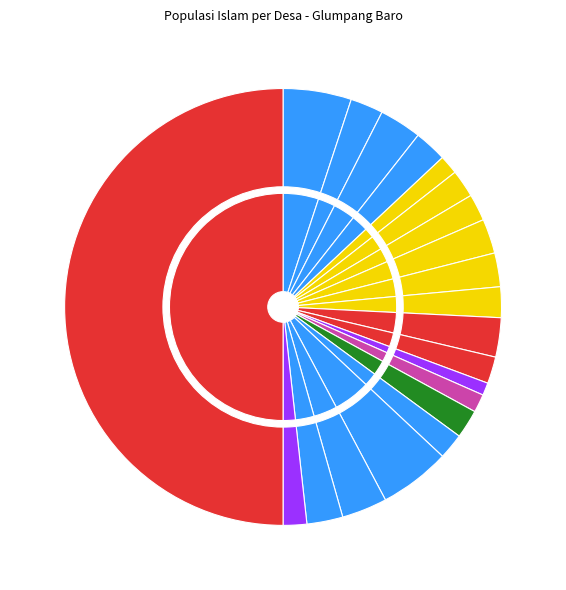

What is the change in value from PALONG to KUMBANG UNOE?

-725